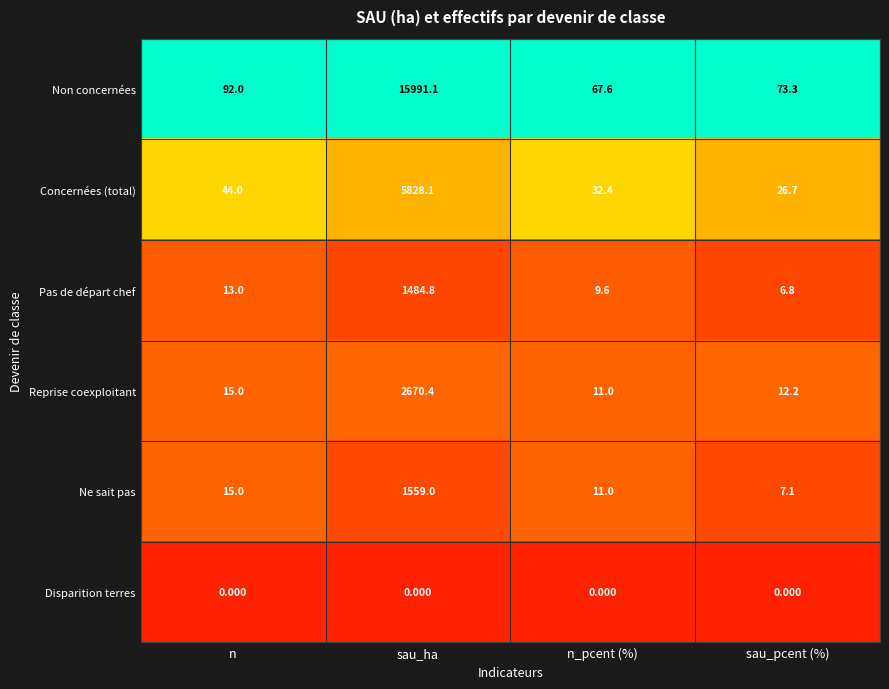

Is the value of Concernées (total) at sau_ha greater than the value of Ne sait pas at n?

Yes